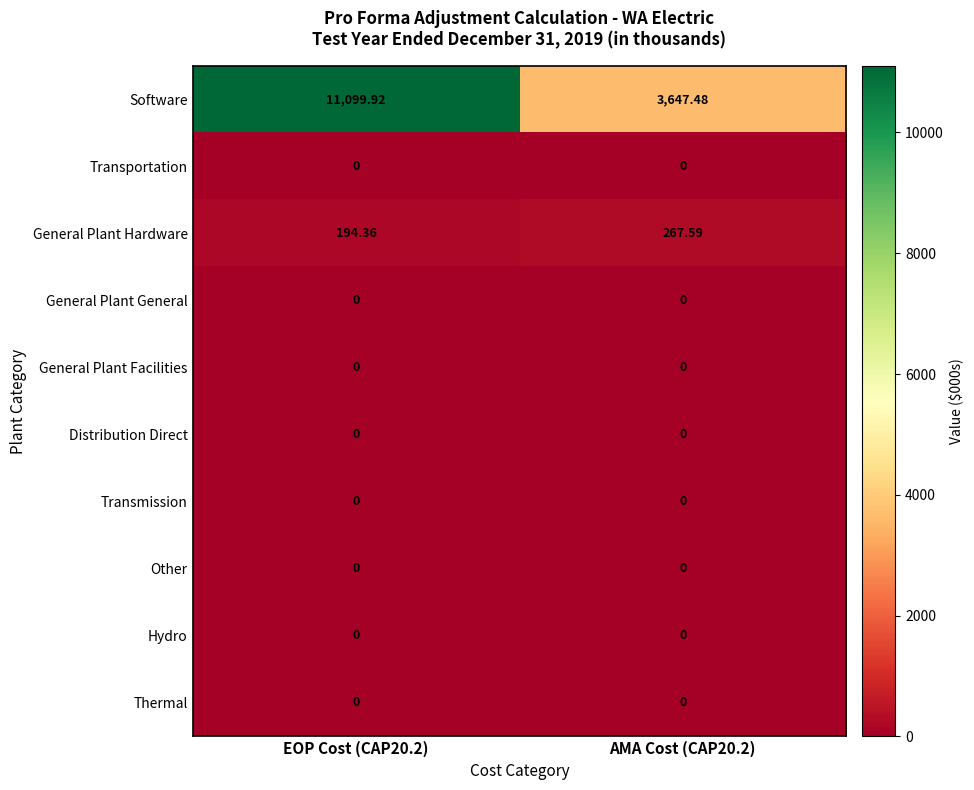

Which series has the largest total across all categories?

Software